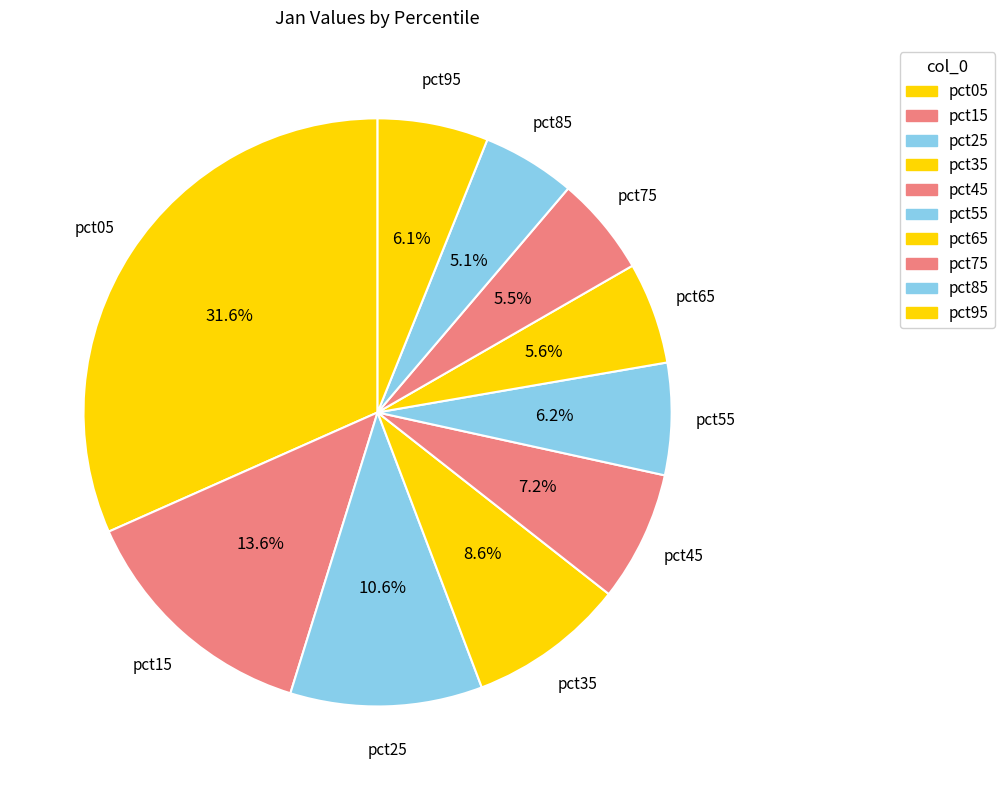

Rank the categories by value from highest to lowest.

pct05, pct15, pct25, pct35, pct45, pct55, pct95, pct65, pct75, pct85